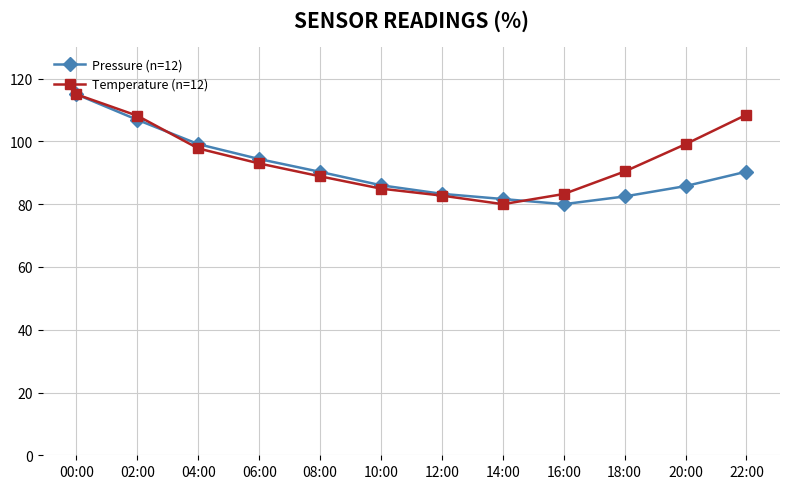

True or false: Temperature (n=12) and Pressure (n=12) cross at least once.

True